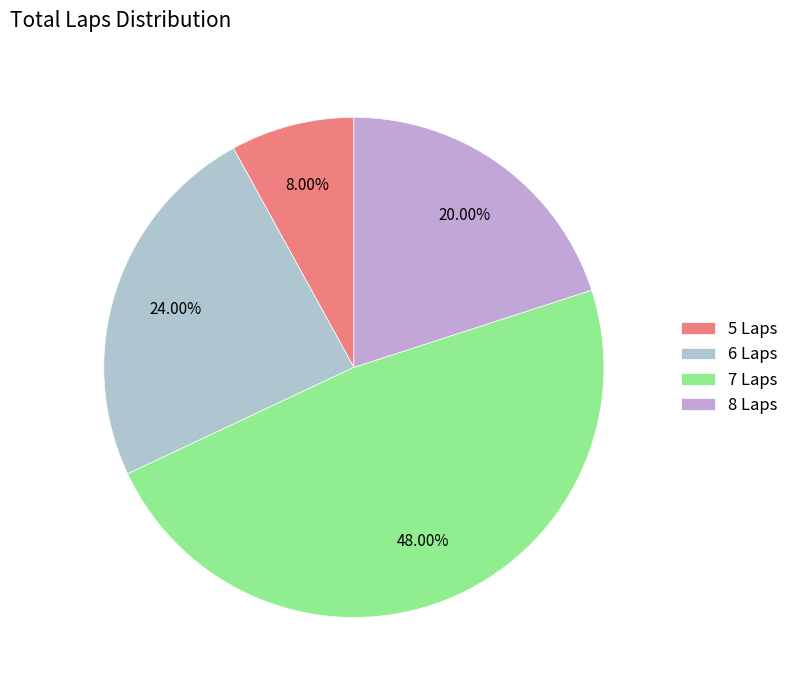

Rank the categories by value from highest to lowest.

7 Laps, 6 Laps, 8 Laps, 5 Laps